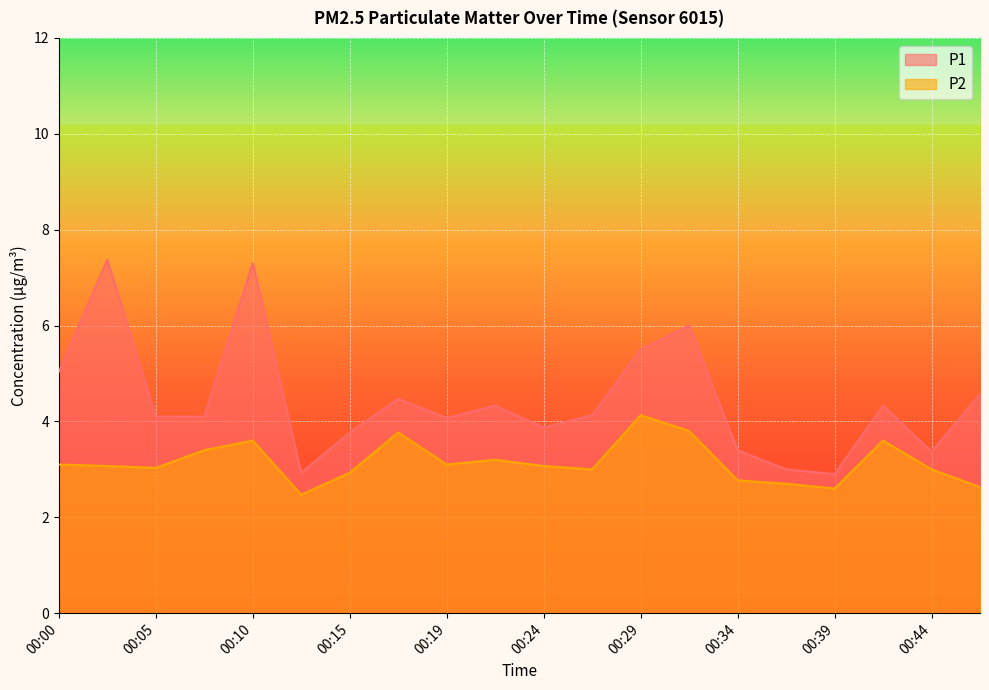

True or false: P1 and P2 intersect in this chart.

False